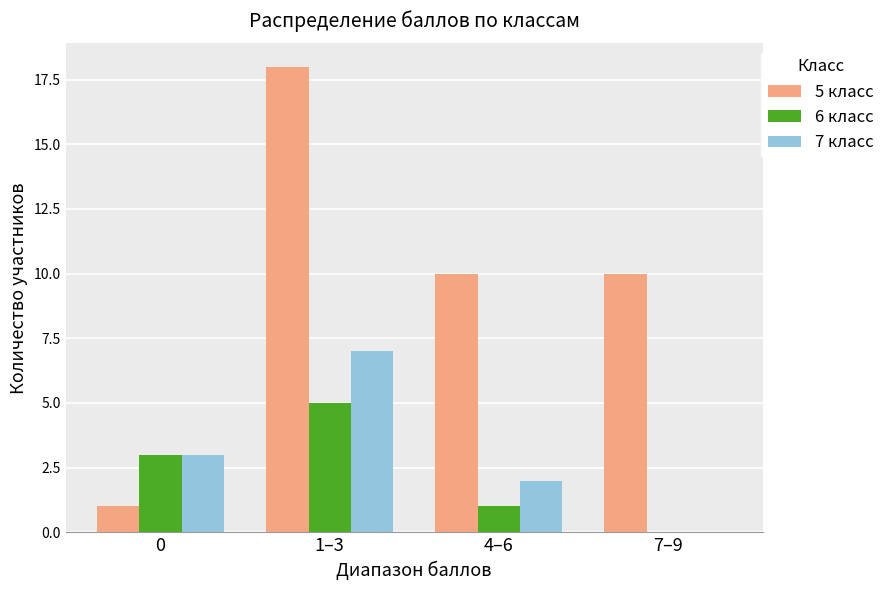

Reading left to right, list all the values displayed in this chart.

5 класс: 1	18	10	10
6 класс: 3	5	1	0
7 класс: 3	7	2	0